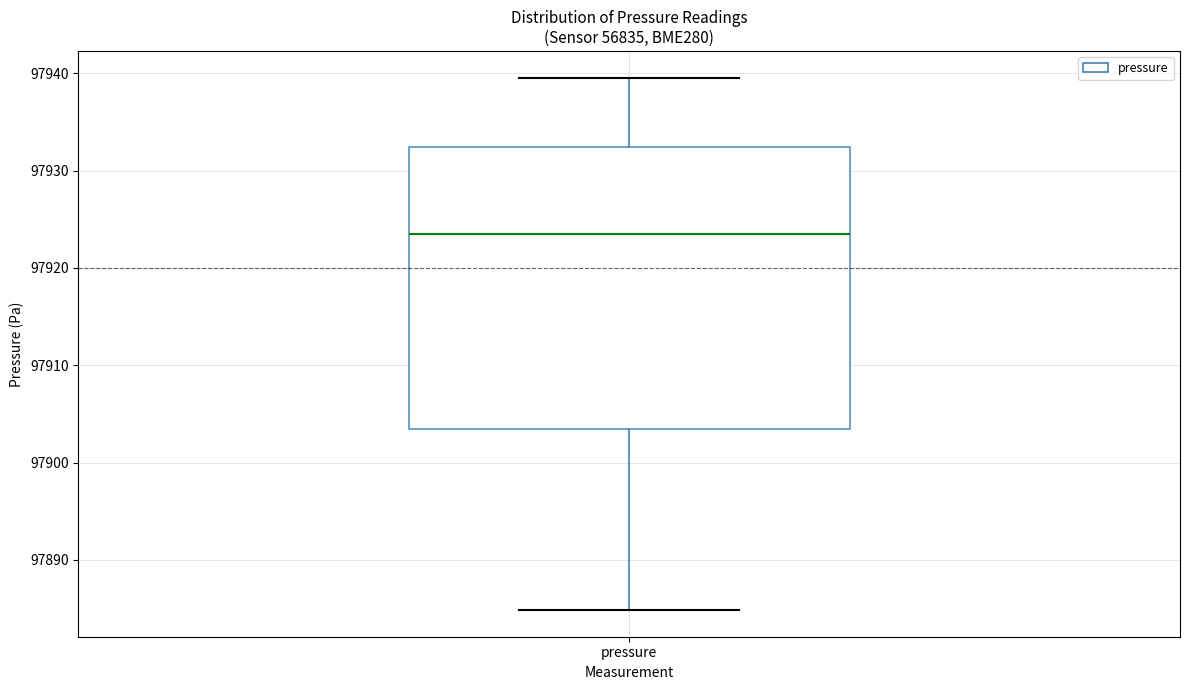

Where does the median line of the box for pressure sit on the y-axis? The values are not printed on the chart, so give them approximately, as read against the axis.

97923